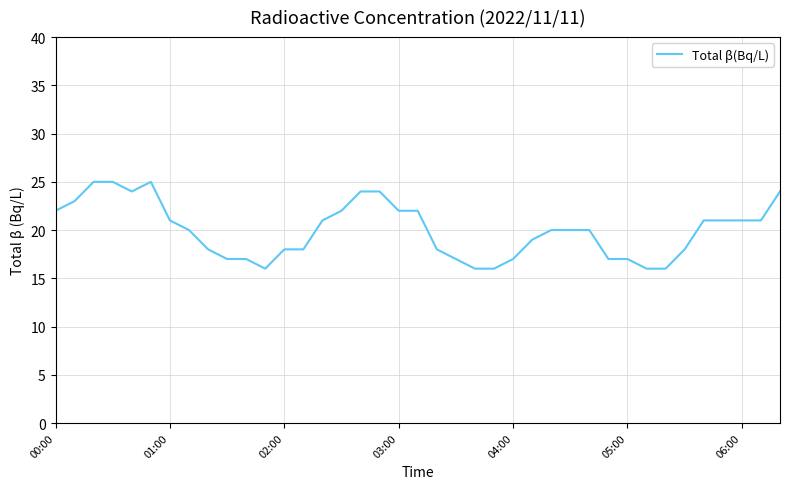

What is the smallest value displayed?

16